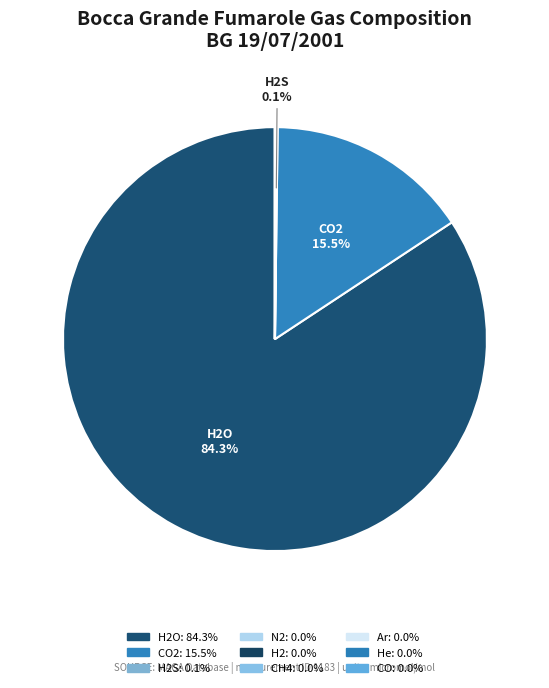

Count the number of slices in the pie.

9